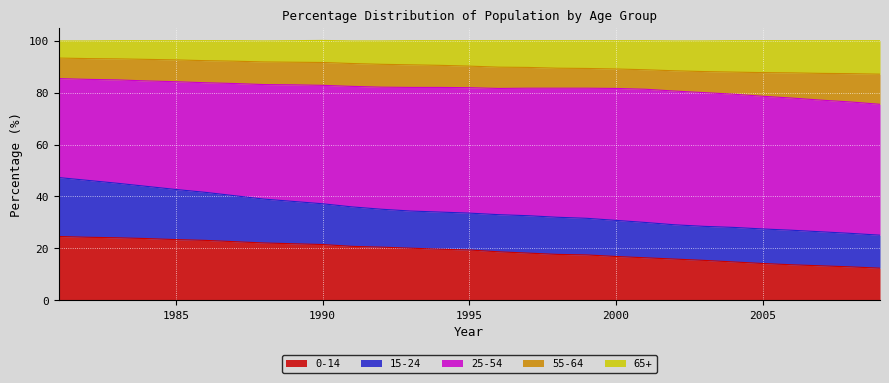

Read the 0-14 value at 2005.

14.2